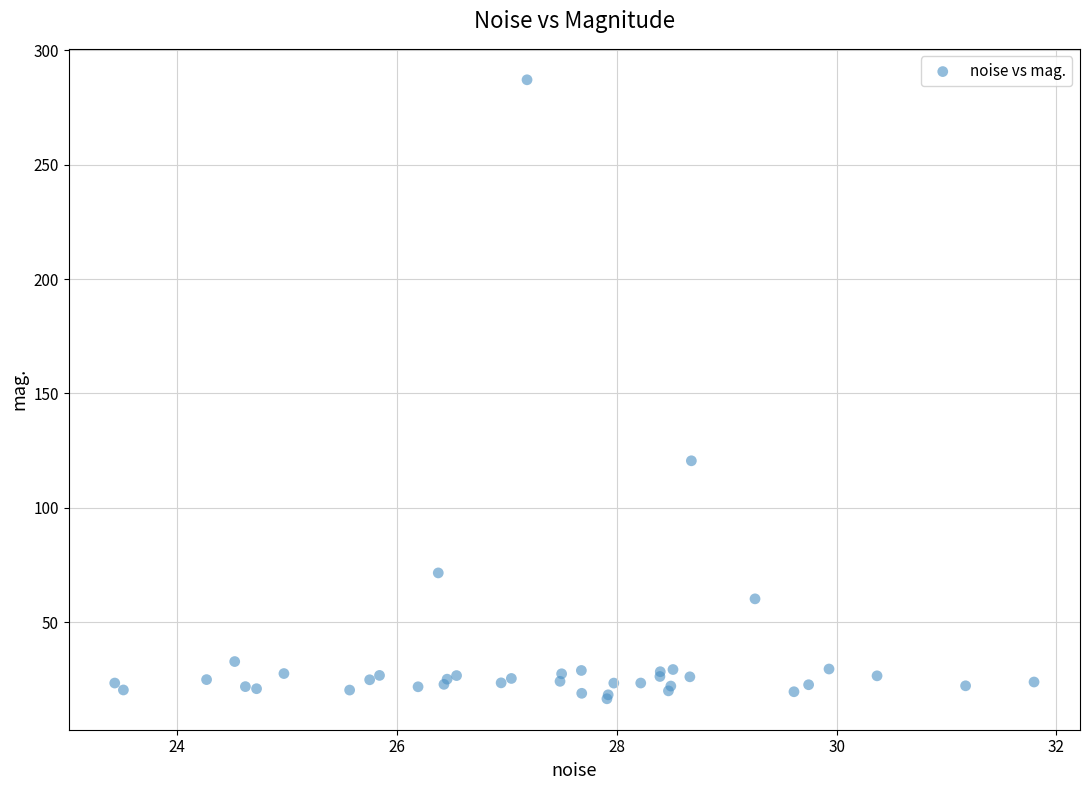

What Y value in the scatter plot is closest to 151?

120.5